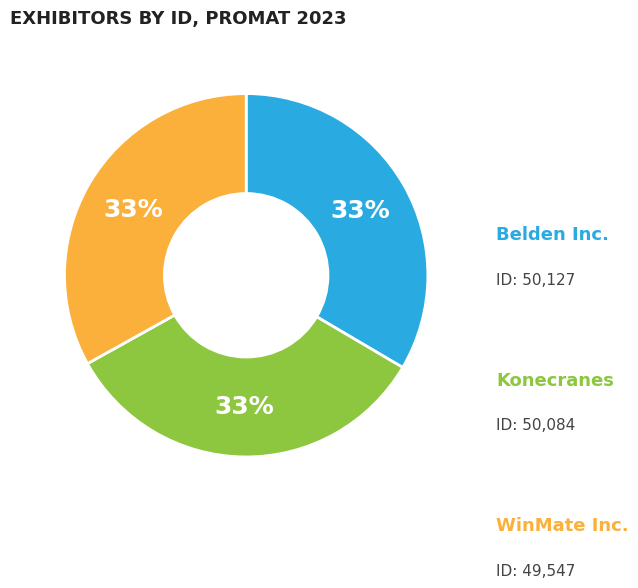

To the nearest percent, what is the average slice percentage?

33%